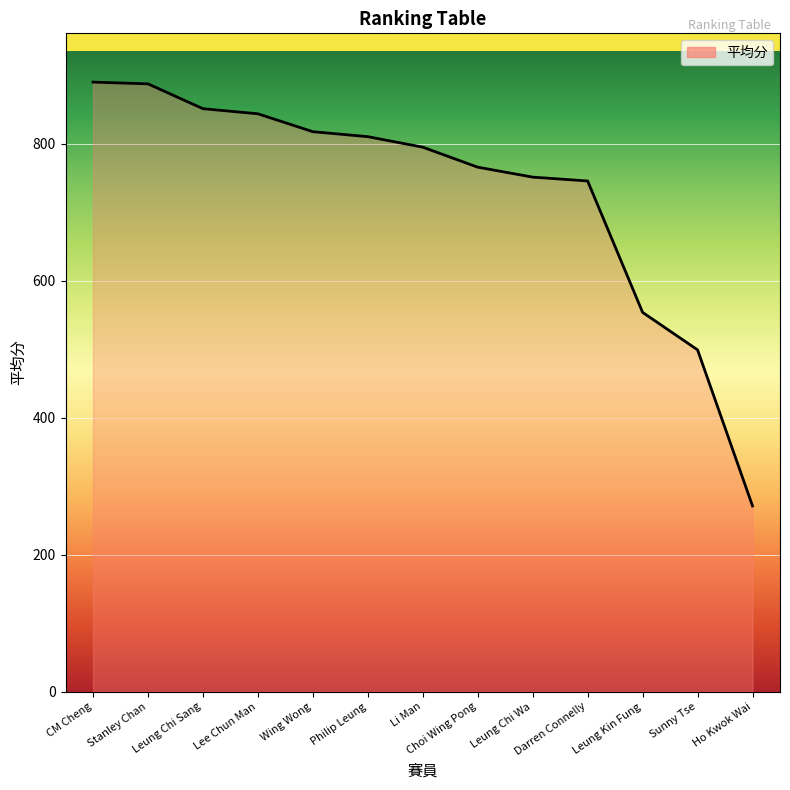

Approximately how many times larger is the value at Sunny Tse compared to Leung Chi Sang?

0.6